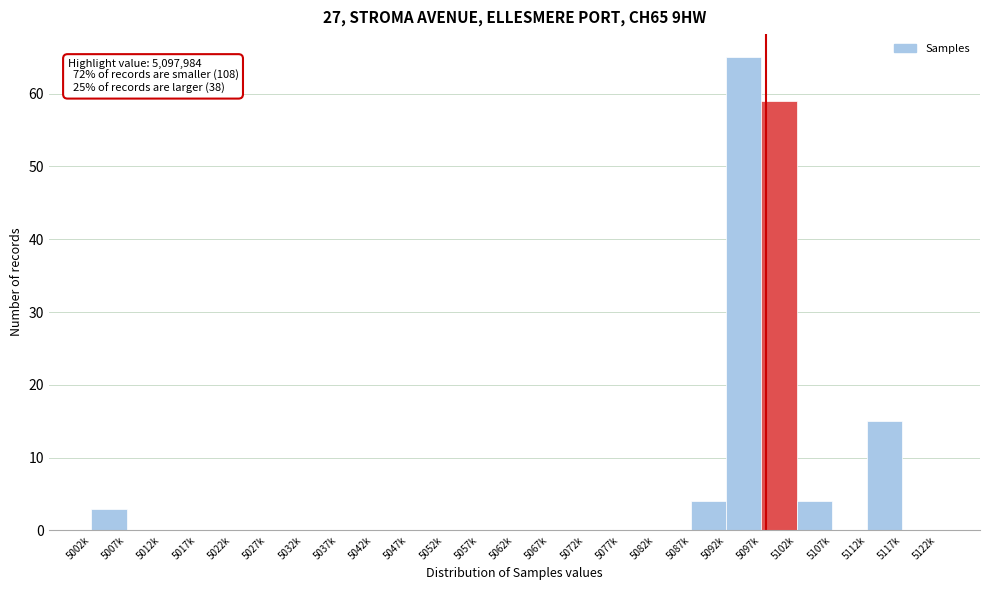

Reading right to left, extract all data points from this chart.

5117k=0	5112k=15	5107k=0	5102k=4	5097k=59	5092k=65	5087k=4	5082k=0	5077k=0	5072k=0	5067k=0	5062k=0	5057k=0	5052k=0	5047k=0	5042k=0	5037k=0	5032k=0	5027k=0	5022k=0	5017k=0	5012k=0	5007k=0	5002k=3